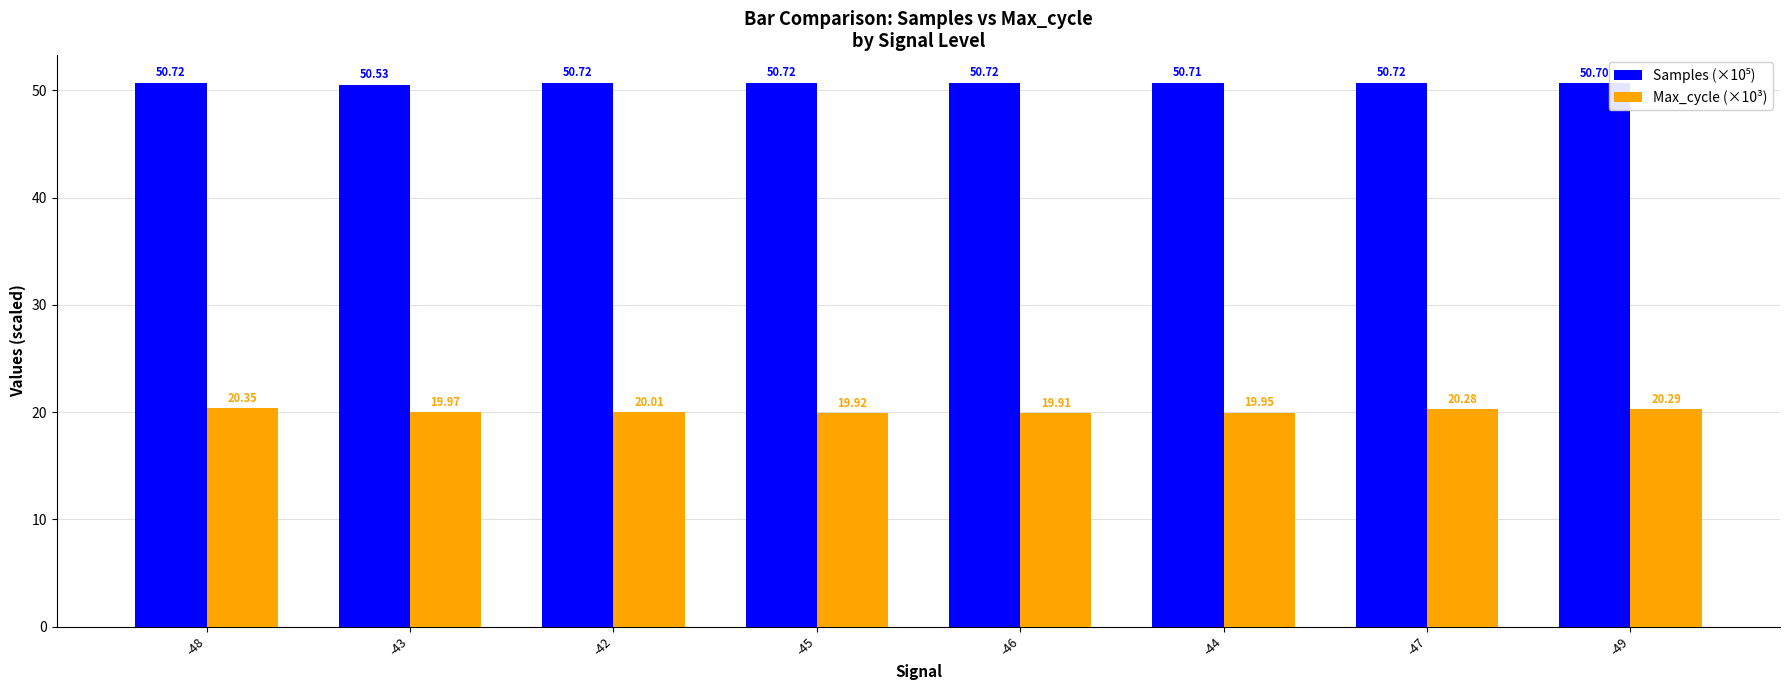

What is the total value across all series at -44?

70.7